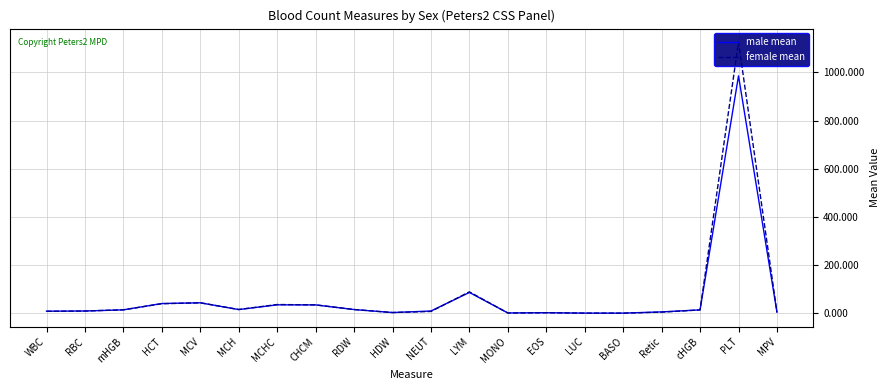

Reading left to right, extract all data points from this chart.

male mean: 8.5	9.3	14.1	40.4	43.4	15.2	34.9	34.6	15.3	2.9	9.2	86.4	1.2	2.2	0.5	0.5	5.6	14.0	986.0	4.4
female mean: 8.1	9.1	14.3	39.5	43.3	15.6	36.2	34.7	15.5	2.9	7.5	88.8	1.0	1.9	0.5	0.4	4.5	13.7	1126.0	4.3